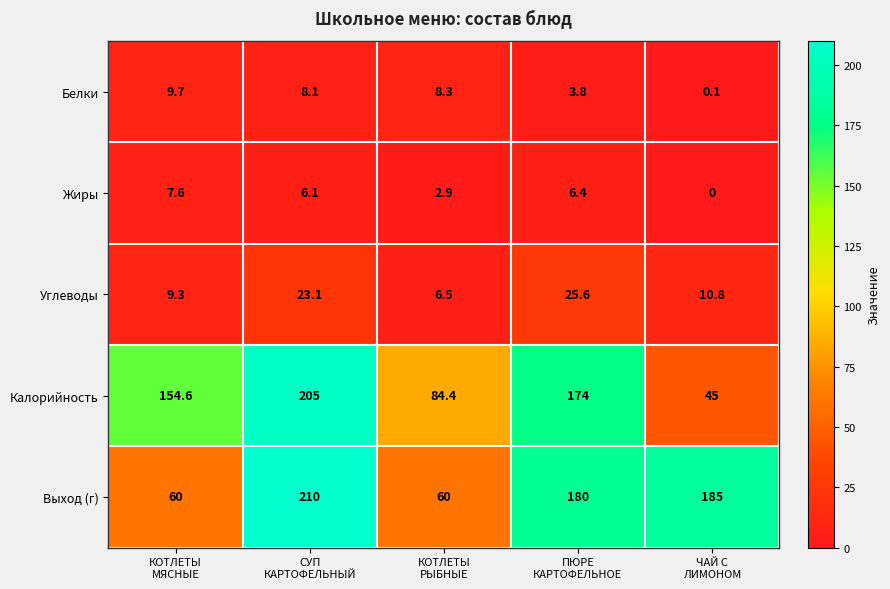

What is the greatest value displayed?

210.0